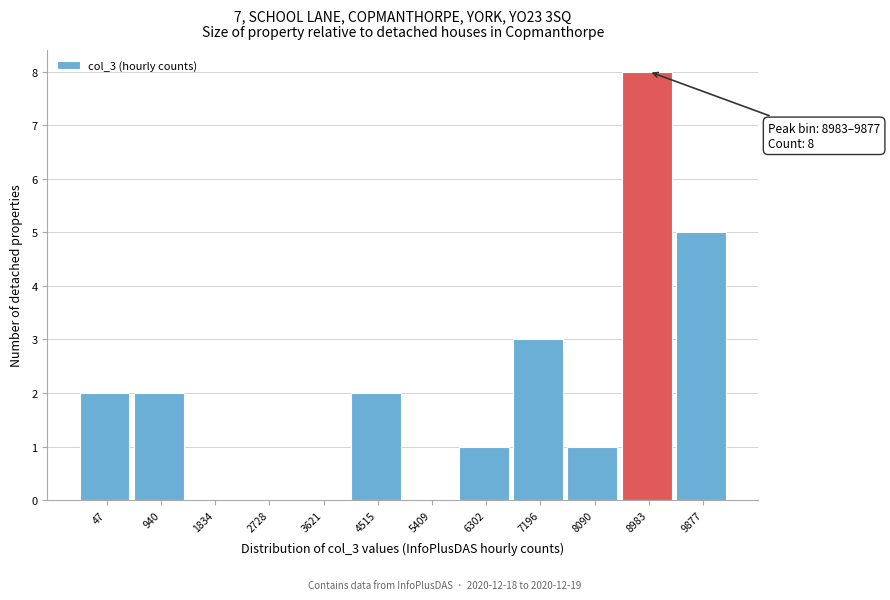

Reading left to right, transcribe all the data shown in this chart.

47=2	940=2	1834=0	2728=0	3621=0	4515=2	5409=0	6302=1	7196=3	8090=1	8983=8	9877=5